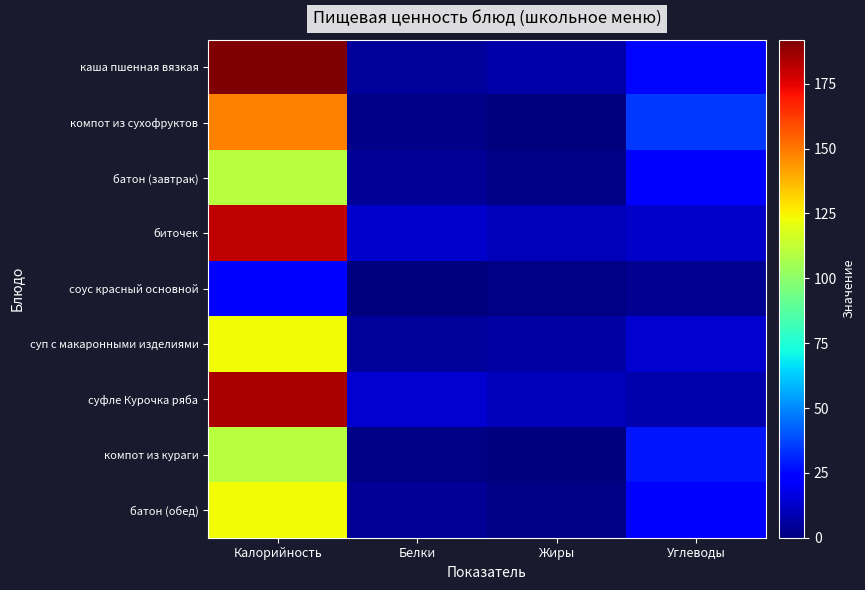

Which has a higher value, Углеводы or Белки?

Углеводы